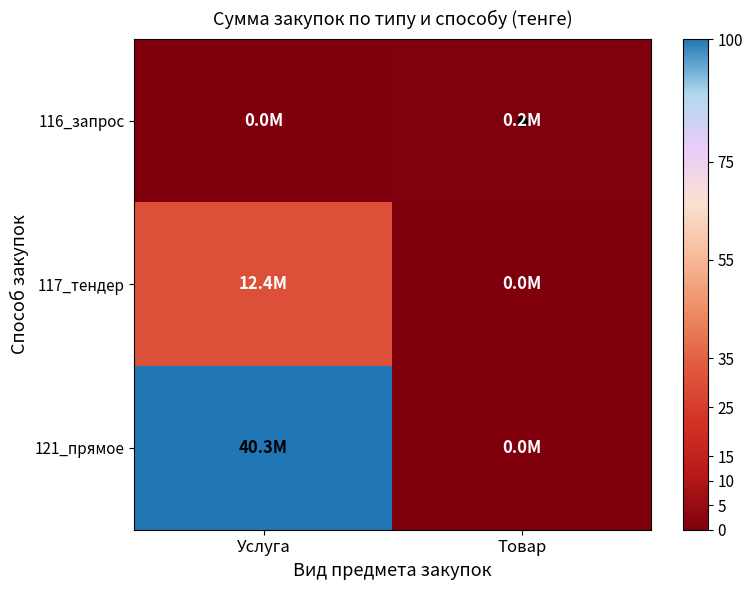

At Товар, list the series in order from smallest to largest.

117_тендер, 121_прямое, 116_запрос